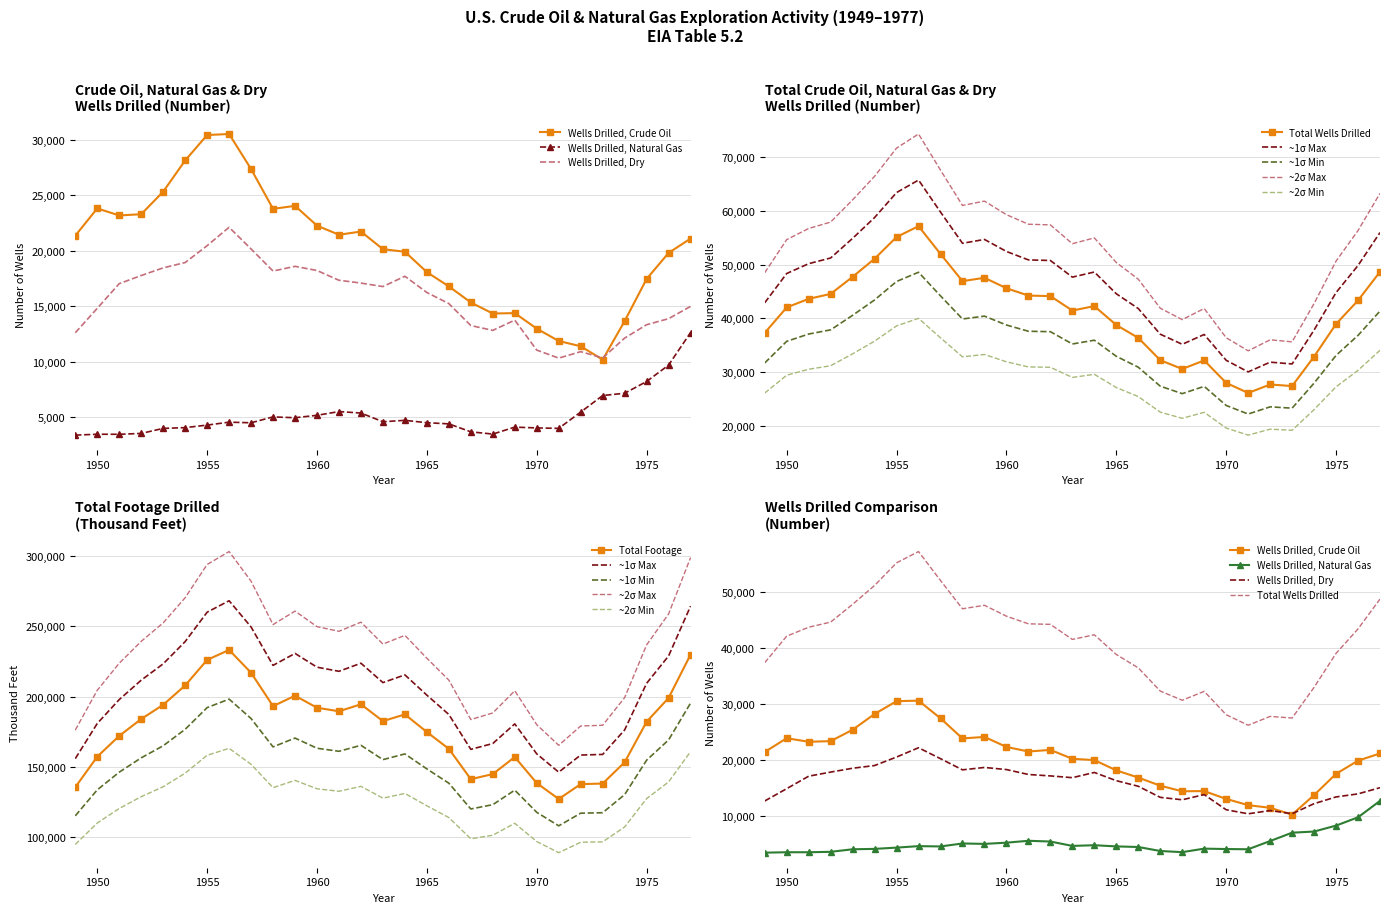

At 1955, list the series in order from largest to smallest.

Total Footage (Thousand Feet), Total Wells Drilled, Wells Drilled, Crude Oil, Wells Drilled, Dry, Wells Drilled, Natural Gas